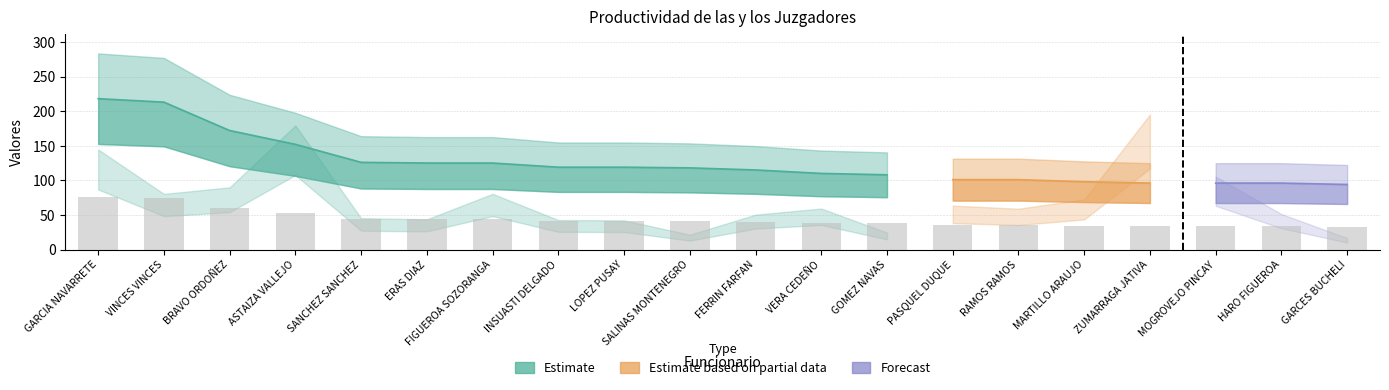

What is the ratio of the value at GARCIA NAVARRETE to the value at ERAS DIAZ?

1.7